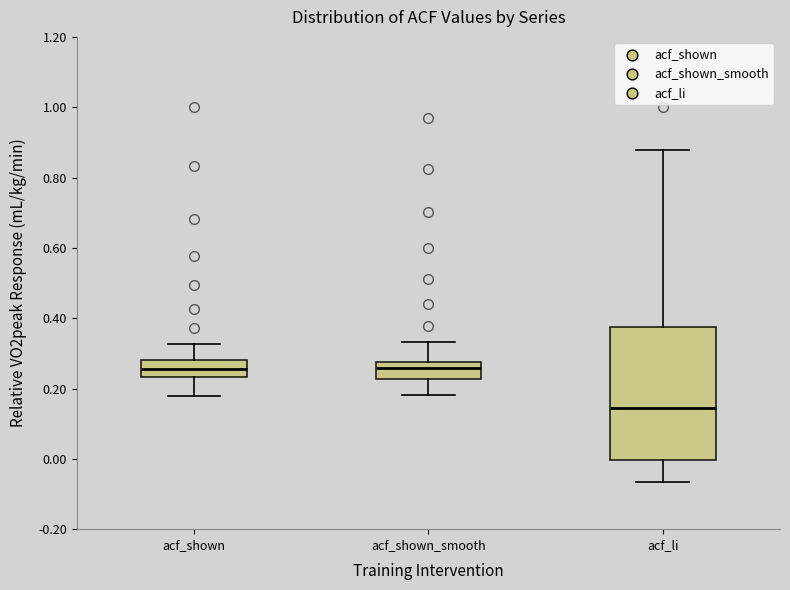

Where does the lower whisker of the box for acf_li end on the y-axis? The values are not printed on the chart, so give them approximately, as read against the axis.

-0.06